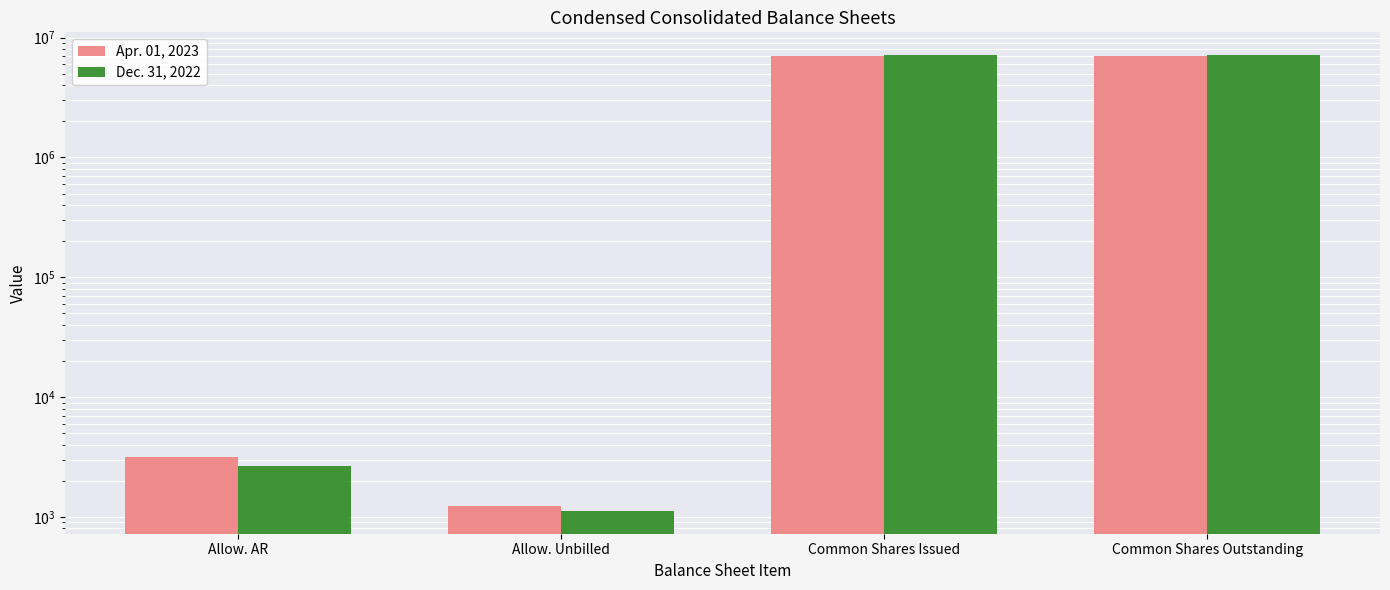

At how many categories does at least one series exceed 6414297?

2